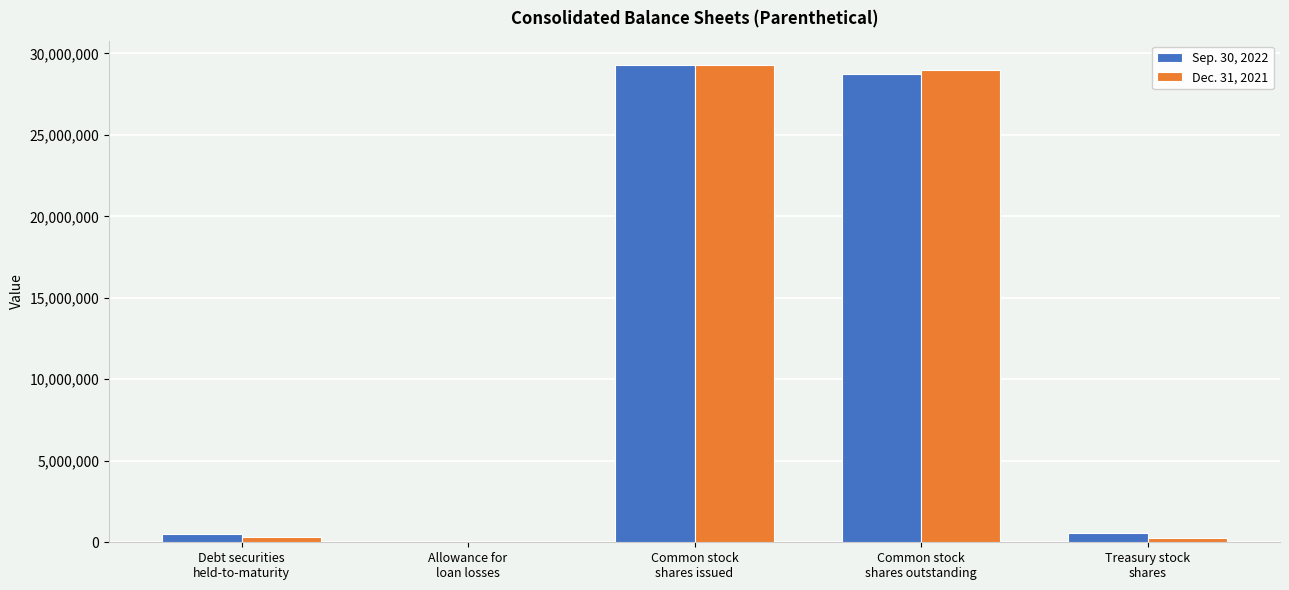

At which label does Dec. 31, 2021 reach its peak?

Common stock
shares issued